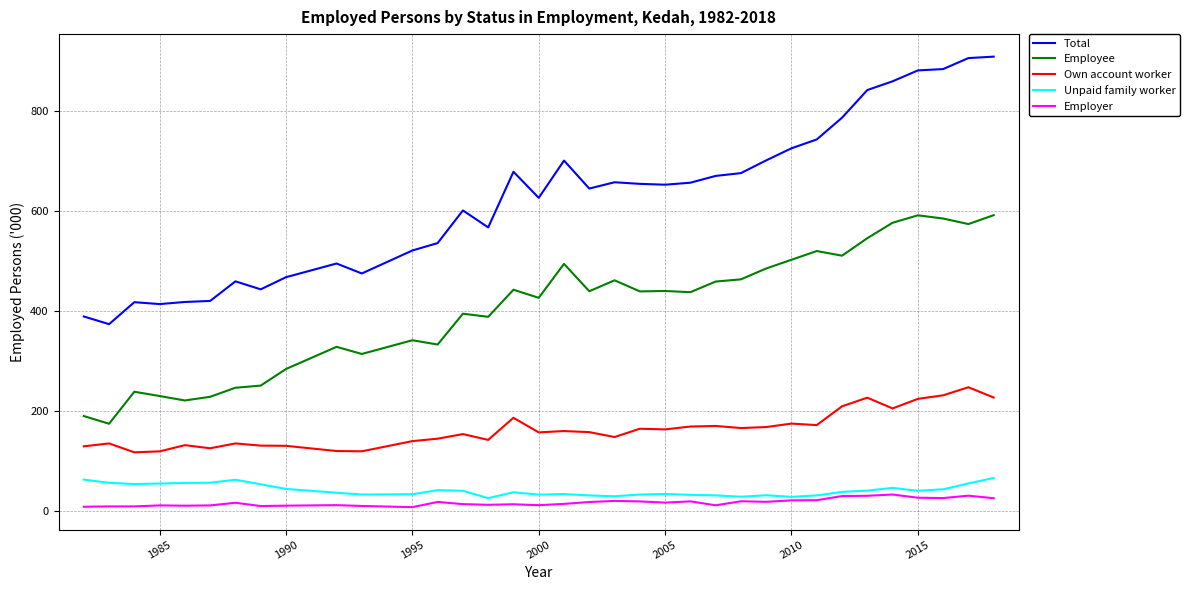

Which series has the largest total across all categories?

Total